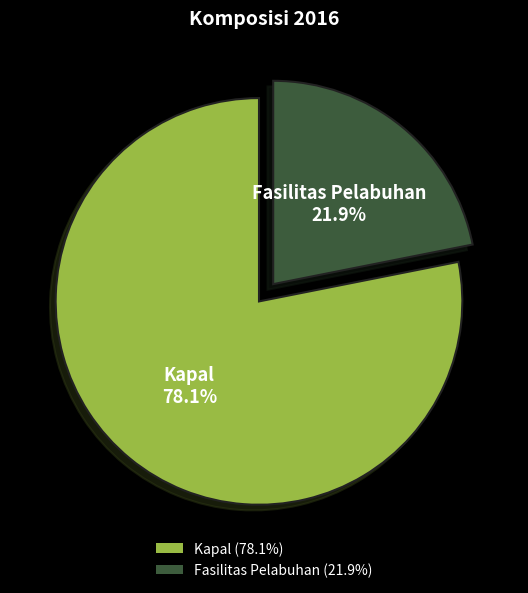

To the nearest percent, what is the difference between the largest and smallest slice percentages?

56%